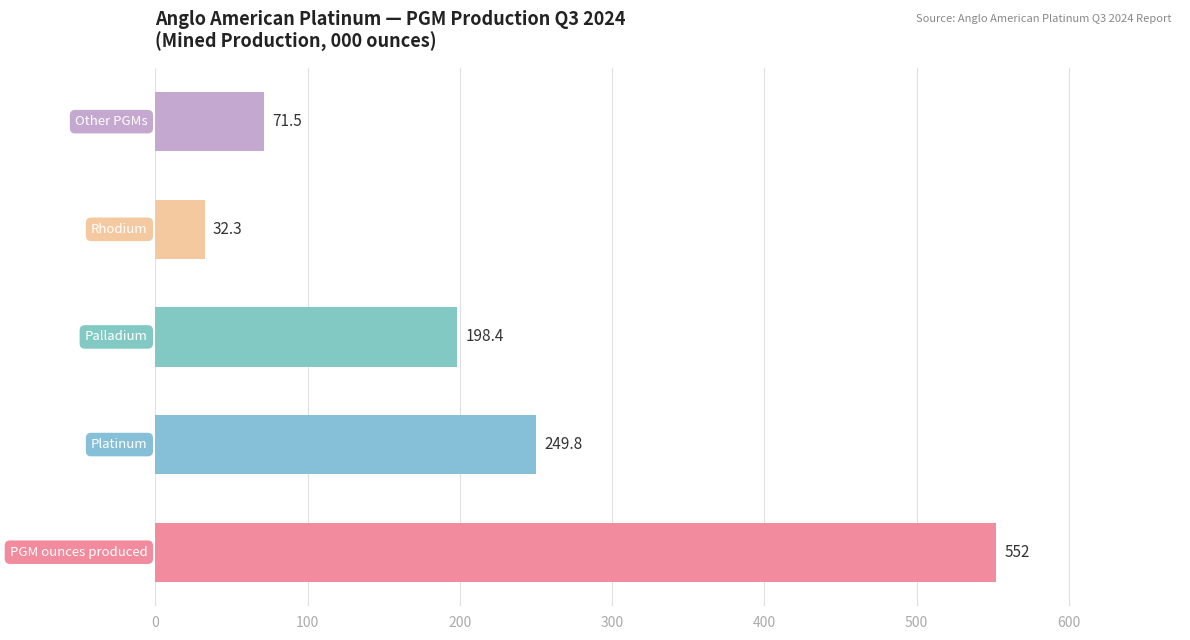

What is the greatest value displayed?

552.0